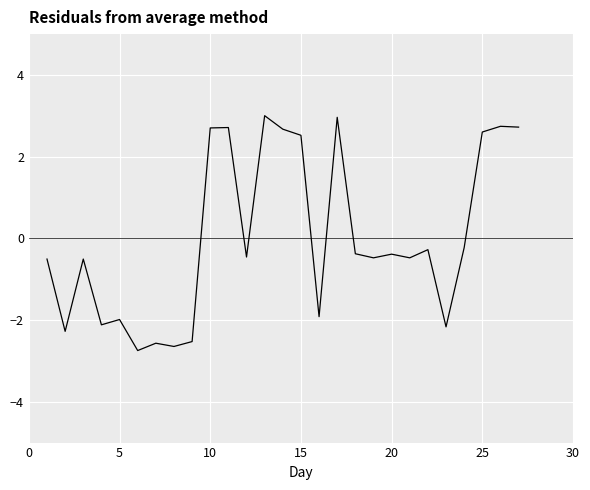

How many lines are shown in the chart?

1